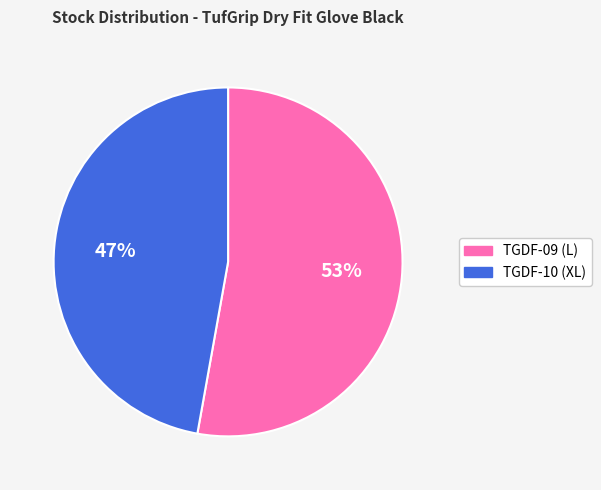

Rank the categories by value from highest to lowest.

TGDF-09, TGDF-10